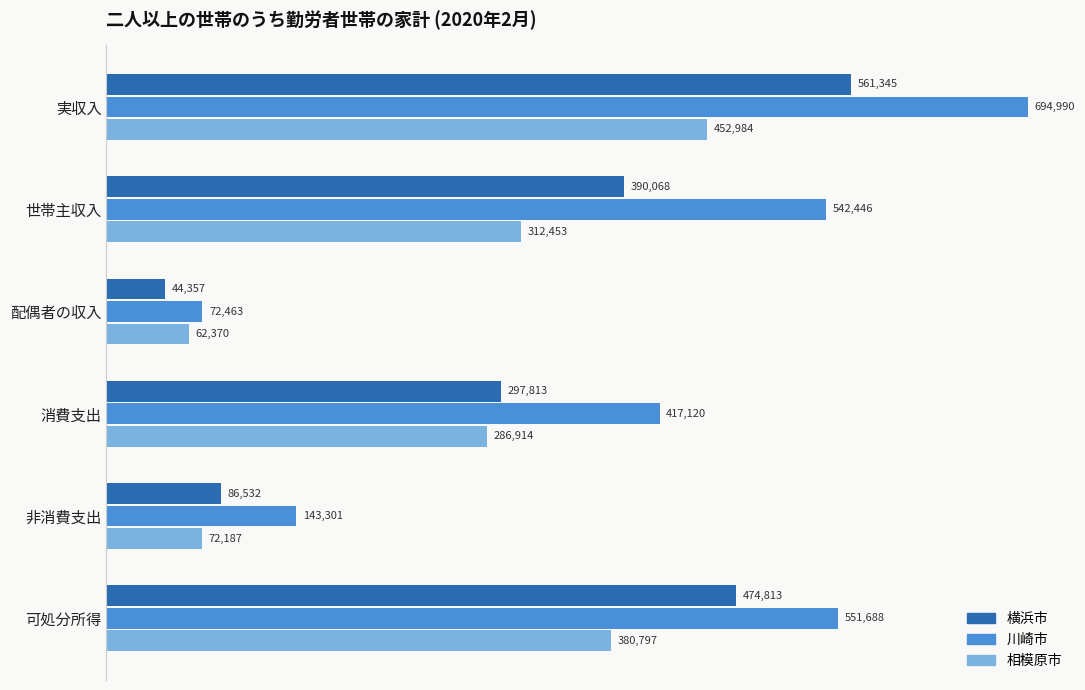

What is the difference between the maximum and minimum values in the 相模原市 series?

390614